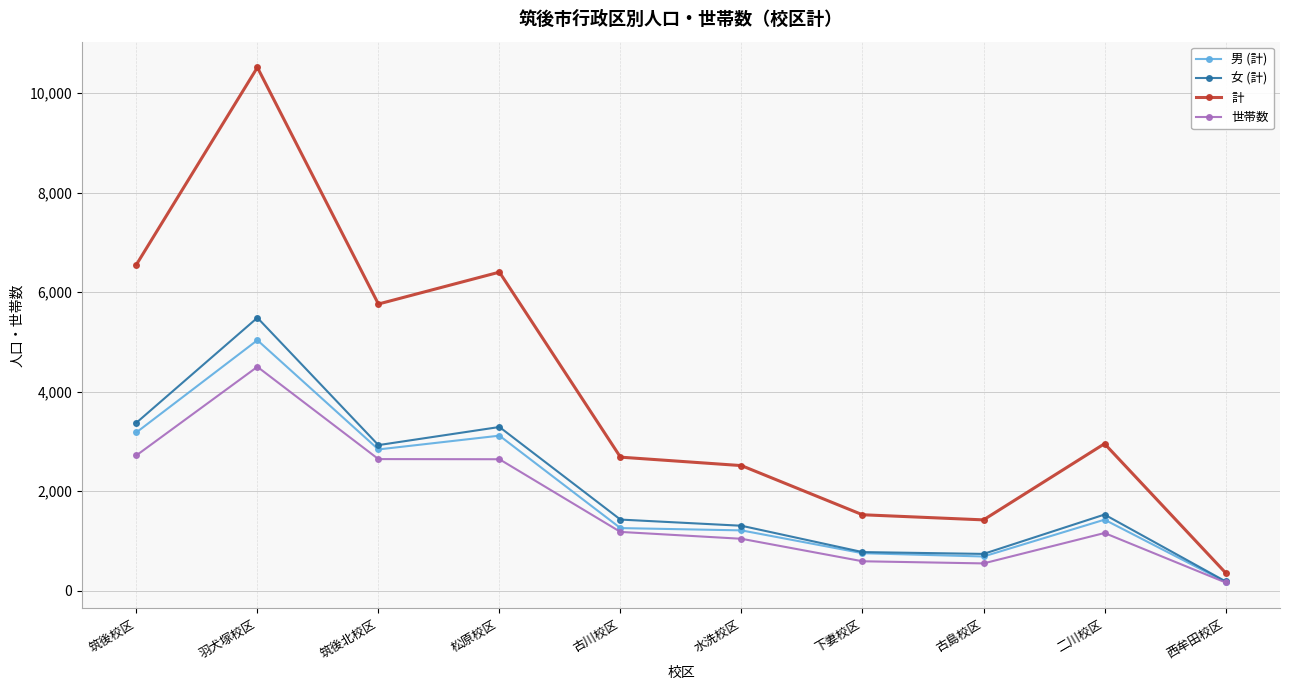

Is this an area chart (filled region under the line)?

No